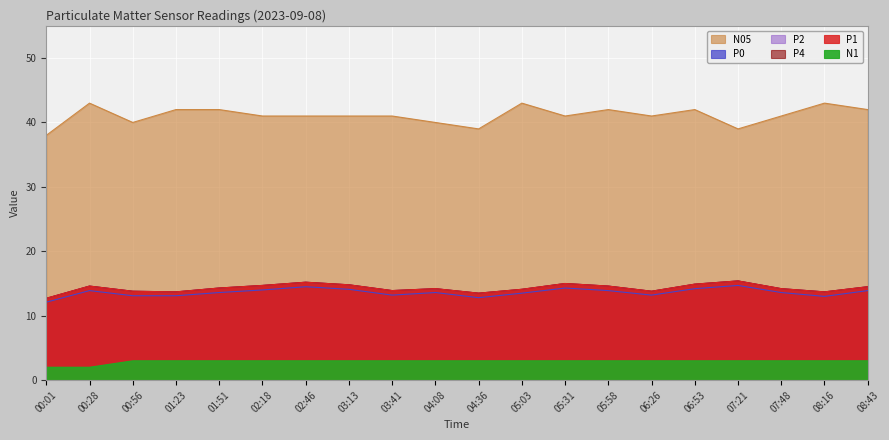

Is the value of N1 at 02:18 greater than the value of P1 at 00:28?

No